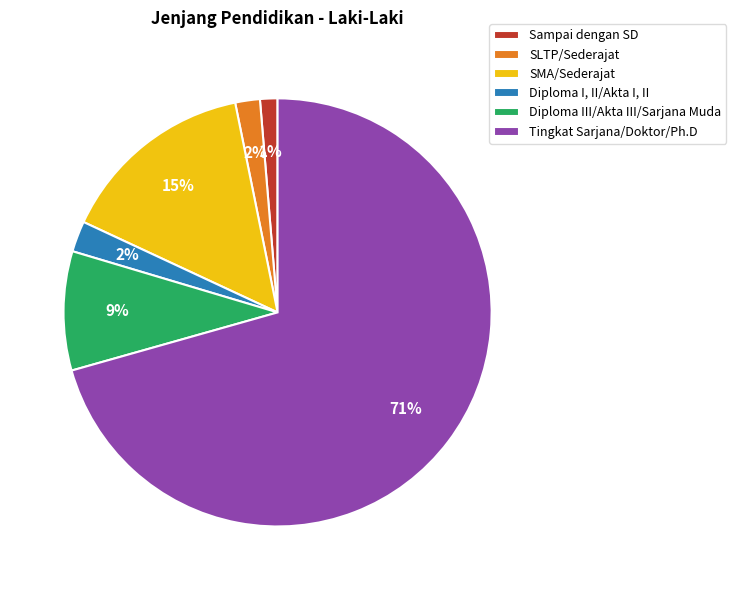

Which category accounts for the majority?

Tingkat Sarjana/Doktor/Ph.D